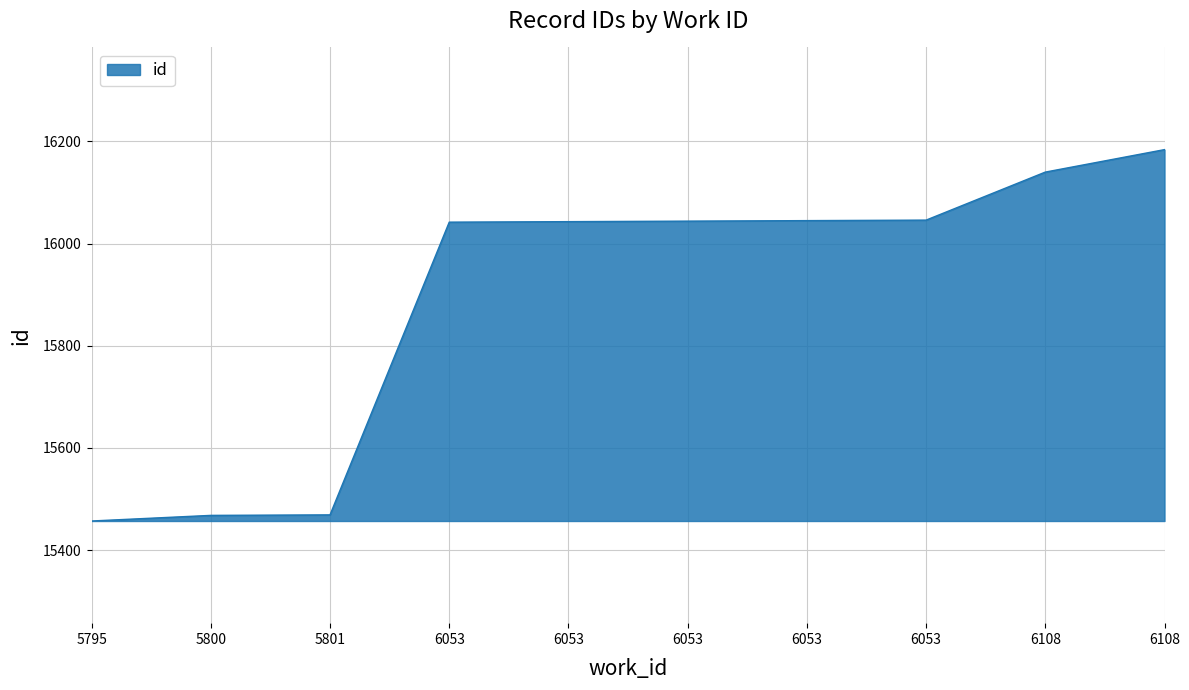

At which category does the chart reach its minimum across all series?

5795